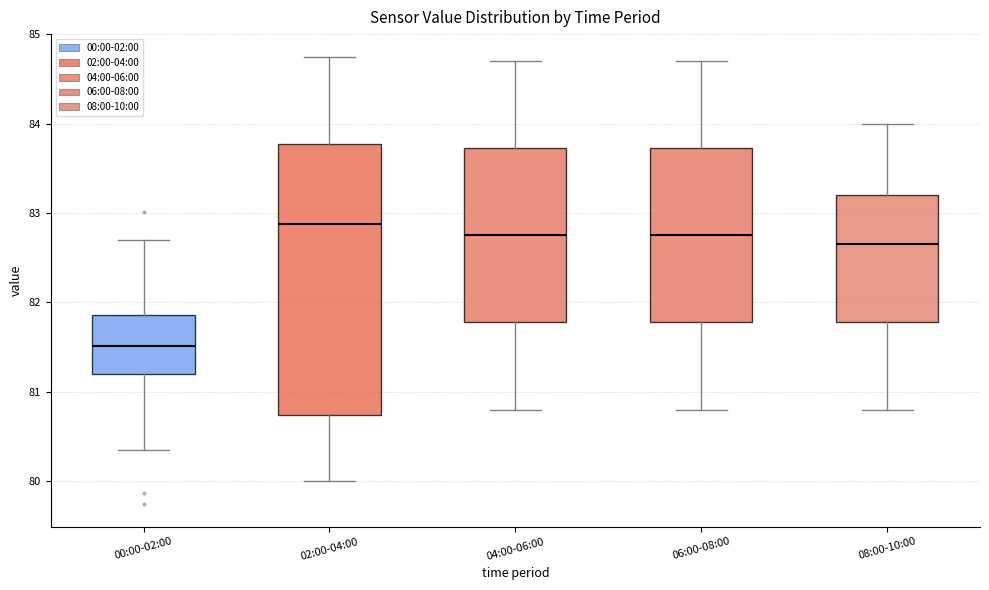

Where is the lower edge of the box for 04:00-06:00 on the y-axis? The values are not printed on the chart, so give them approximately, as read against the axis.

81.8